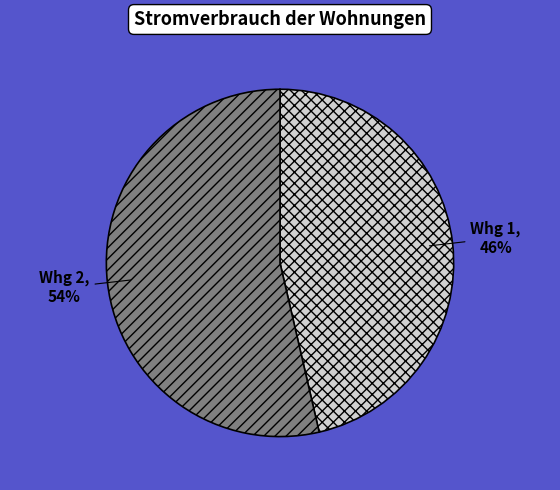

To the nearest percent, what is the average slice percentage?

50%